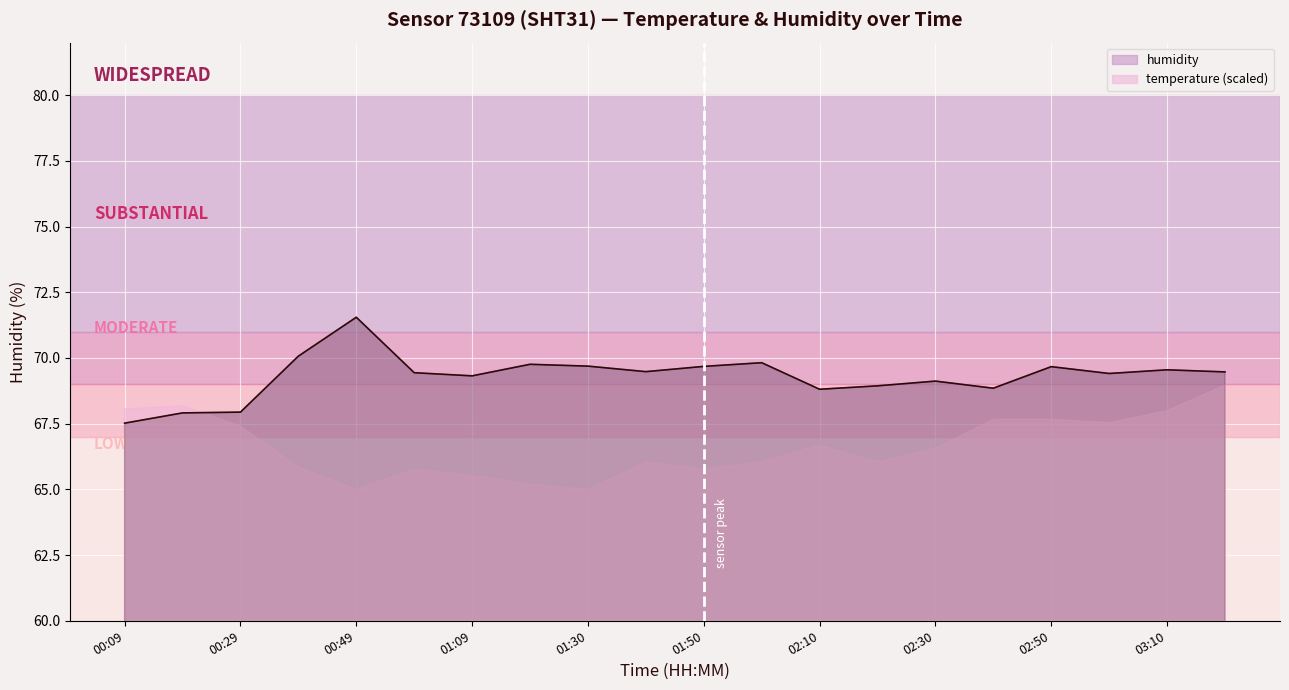

Does the chart display data point markers on the line(s)?

No